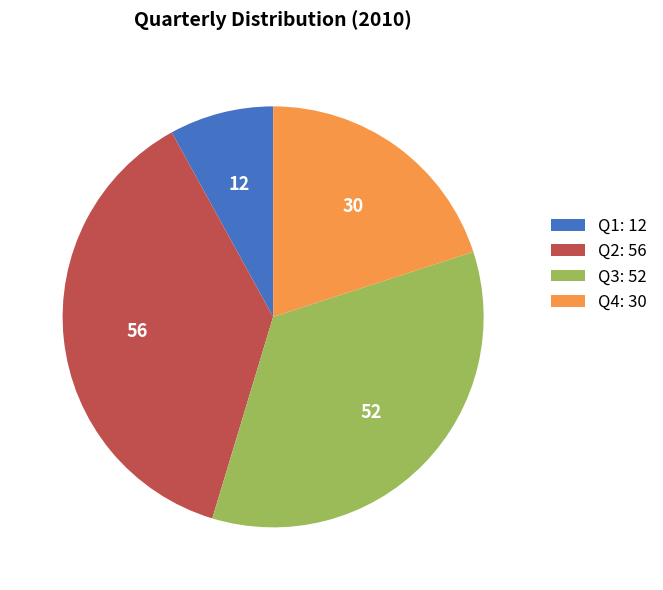

Which category has the smallest portion of the pie?

Q1